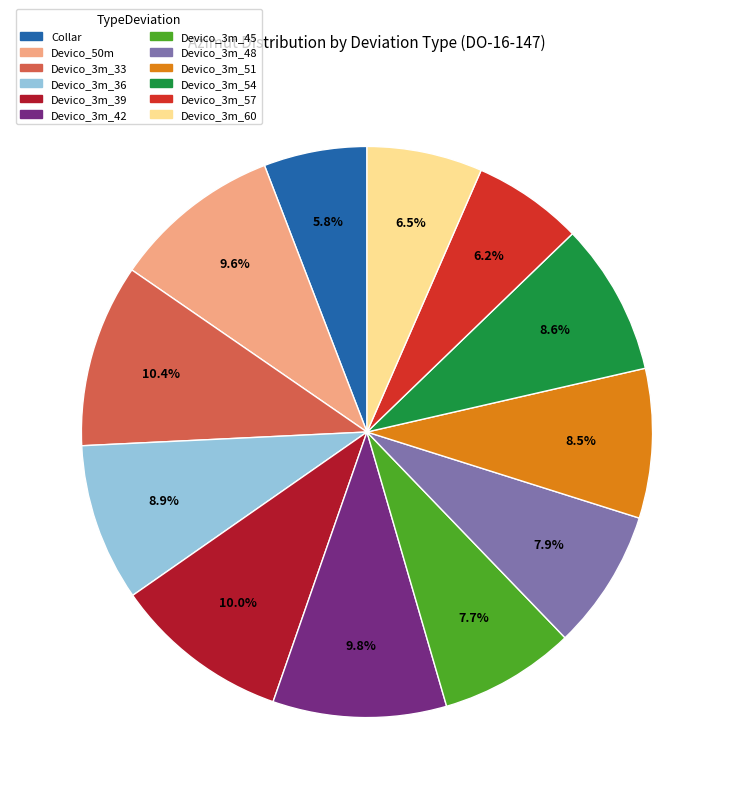

How many slices are in this pie chart?

12